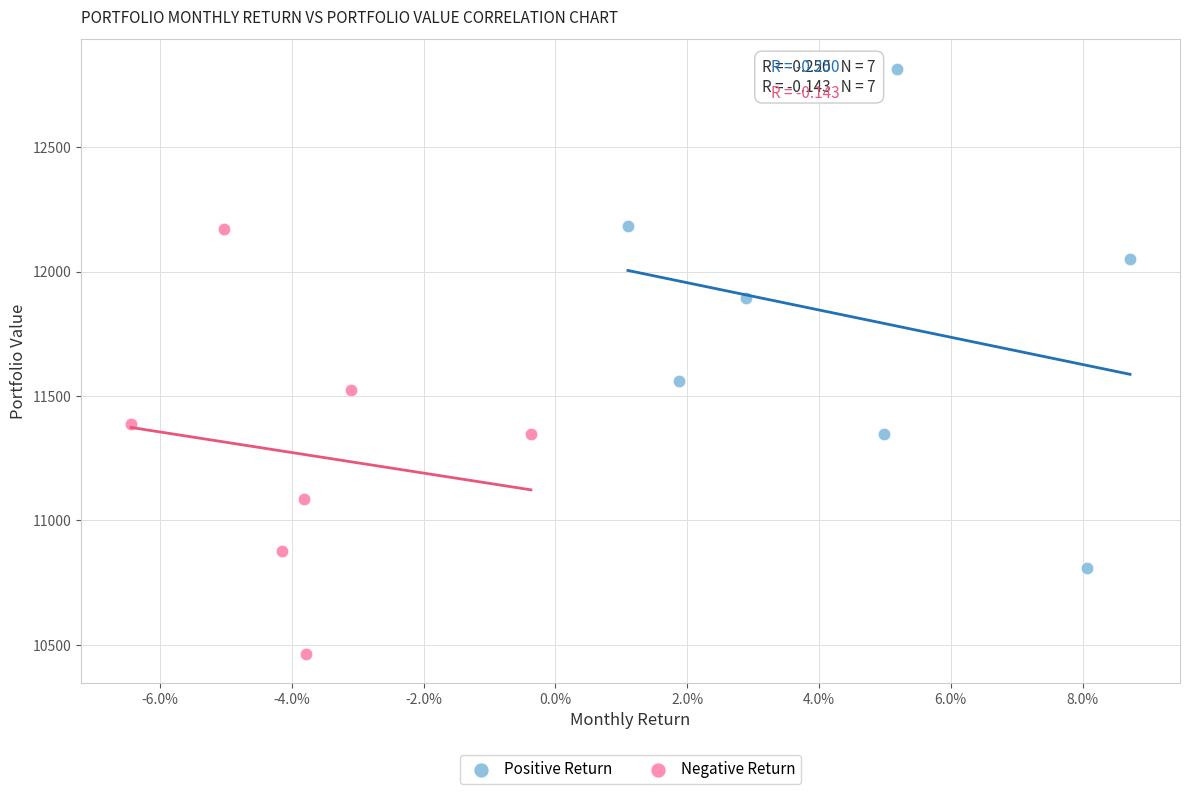

What are all the series names shown in the legend?

Positive Return, Negative Return